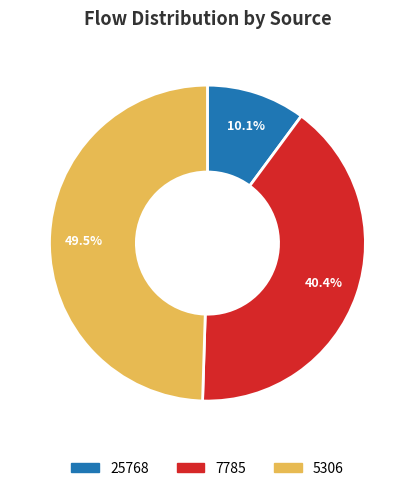

Is there any slice that represents more than half of the pie?

No